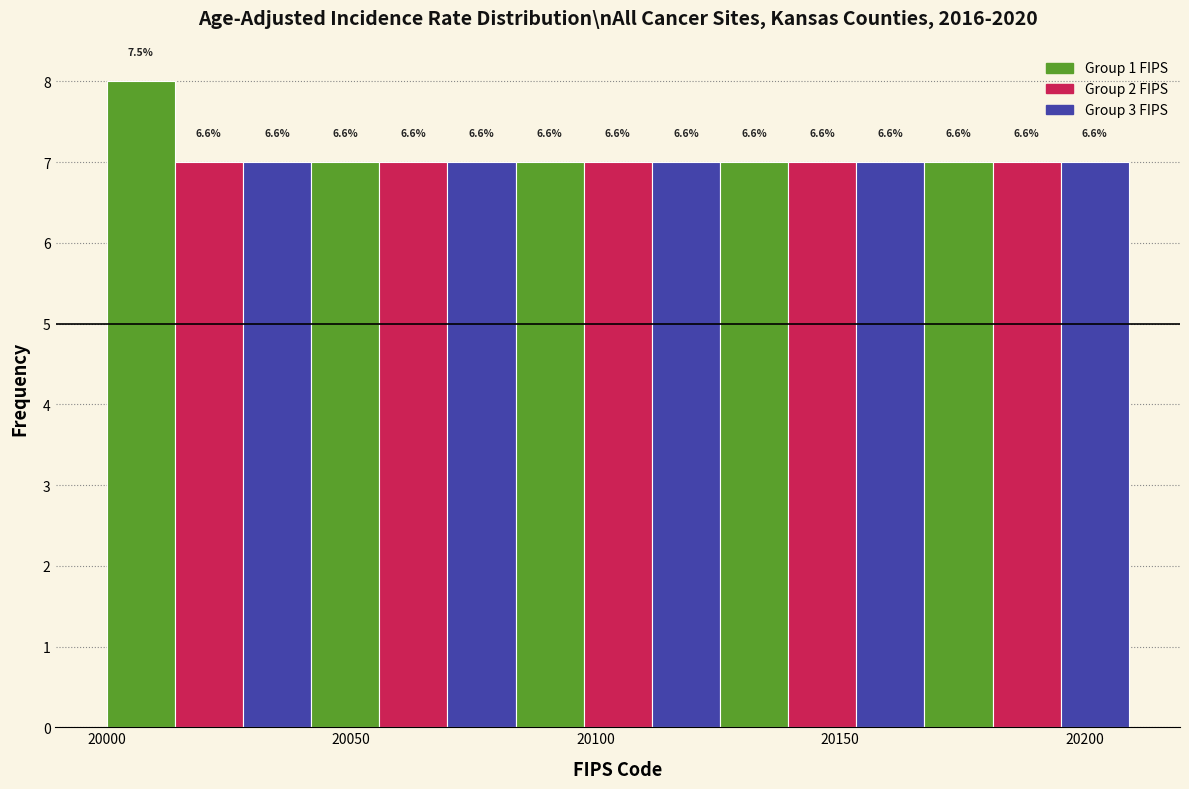

Around what value on the x-axis is the tallest bar? Give the approximate position of its centre, as read against the axis.

20005